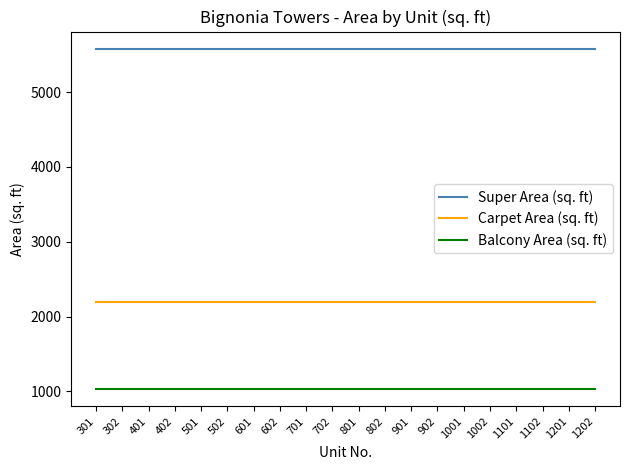

Does the chart have visible grid lines?

No